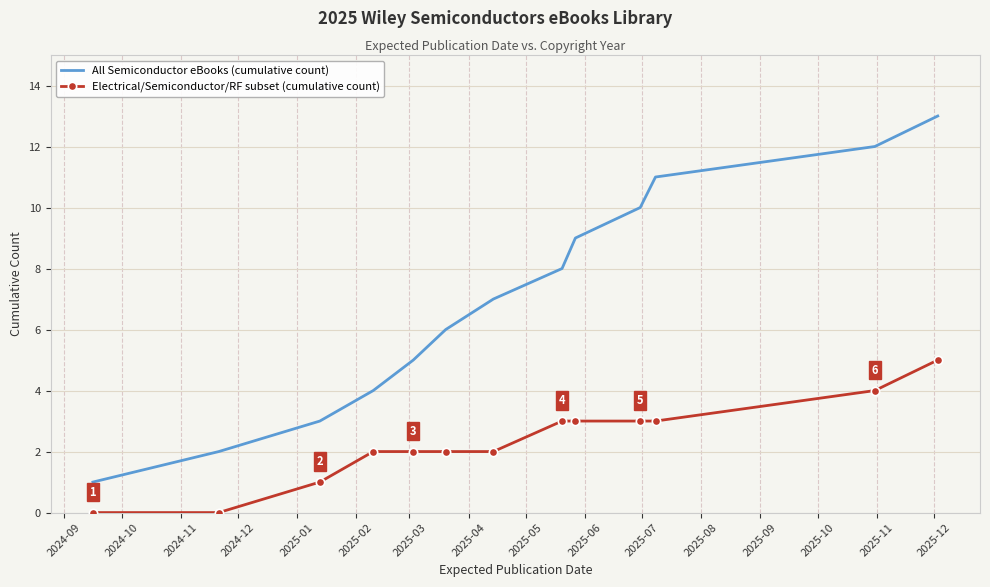

Which series has the largest total across all categories?

All Semiconductor eBooks (cumulative count)